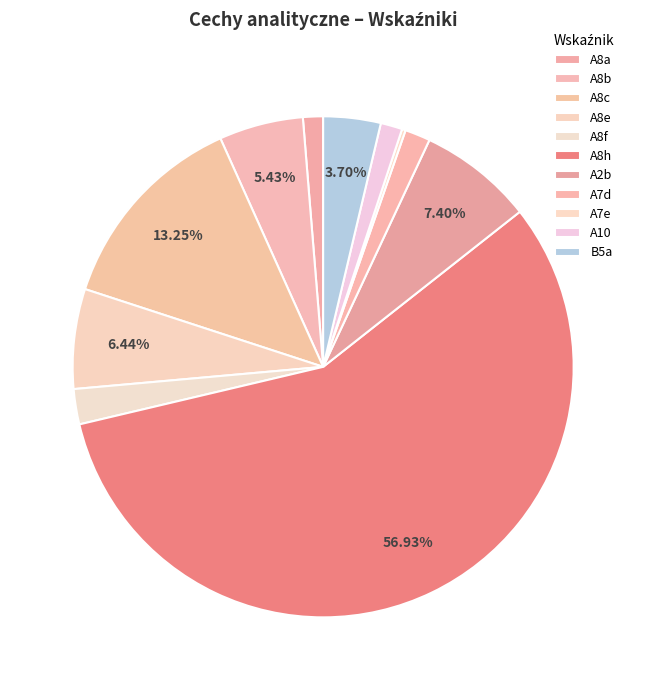

What is the majority slice?

A8h